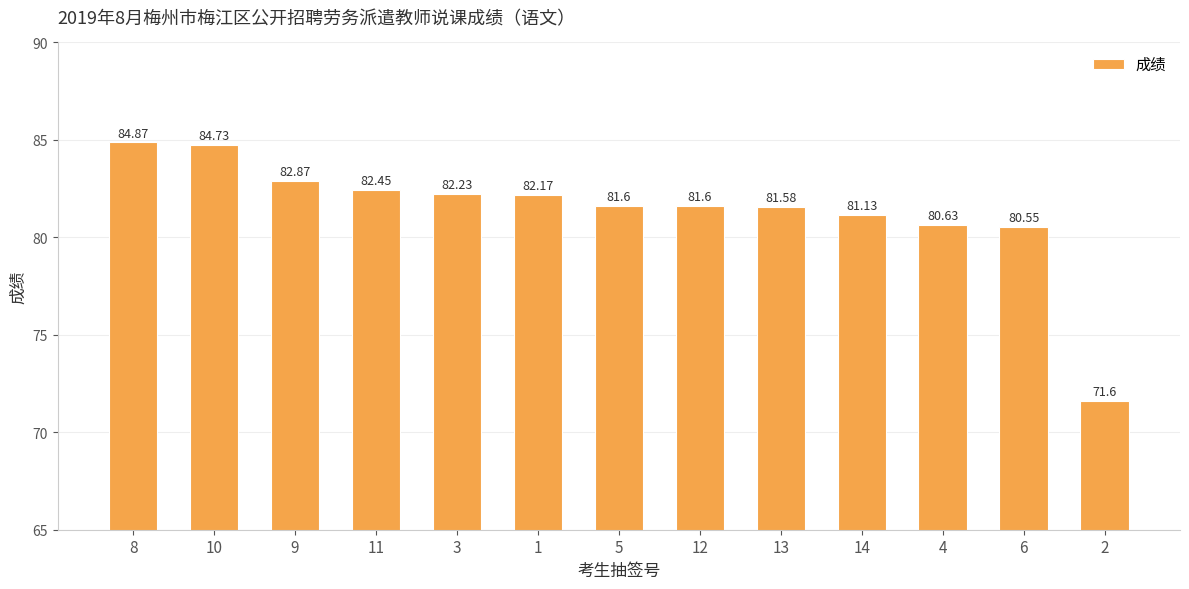

Which category has the lowest value across all series?

2